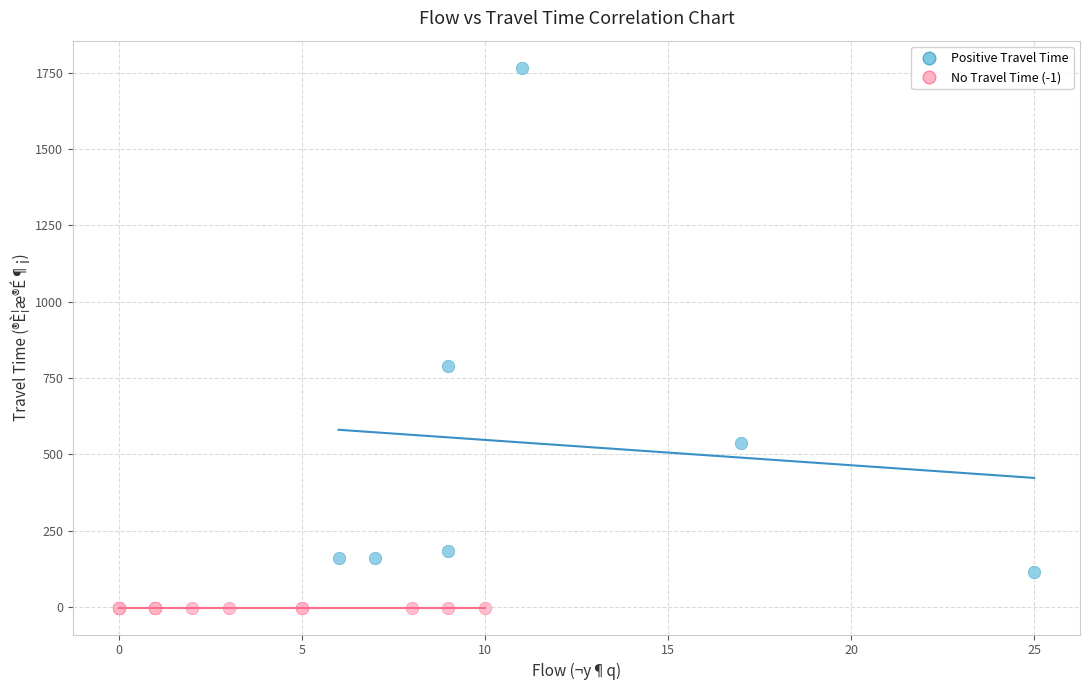

Which series reaches the minimum Y coordinate?

No Travel Time (-1)